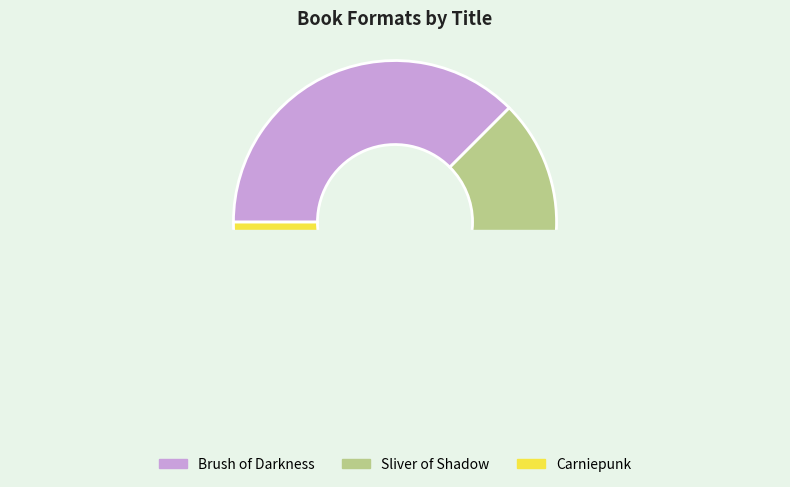

Count the number of slices in the pie.

3